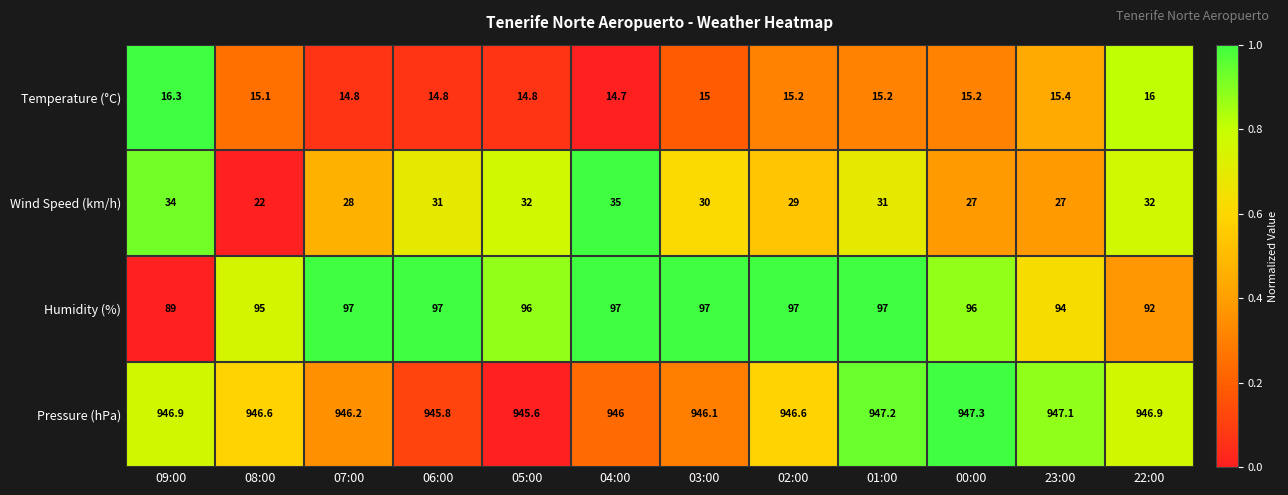

What is the total value across all series at 03:00?

1088.1